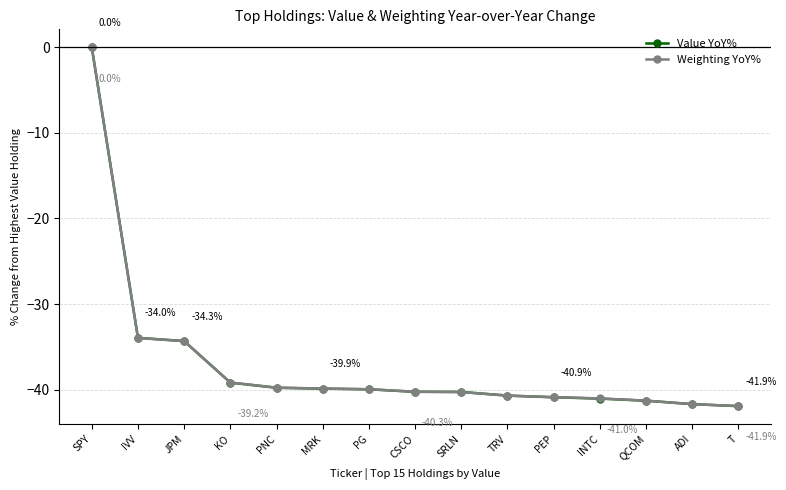

What is the total value across all series at SRLN?

-80.6